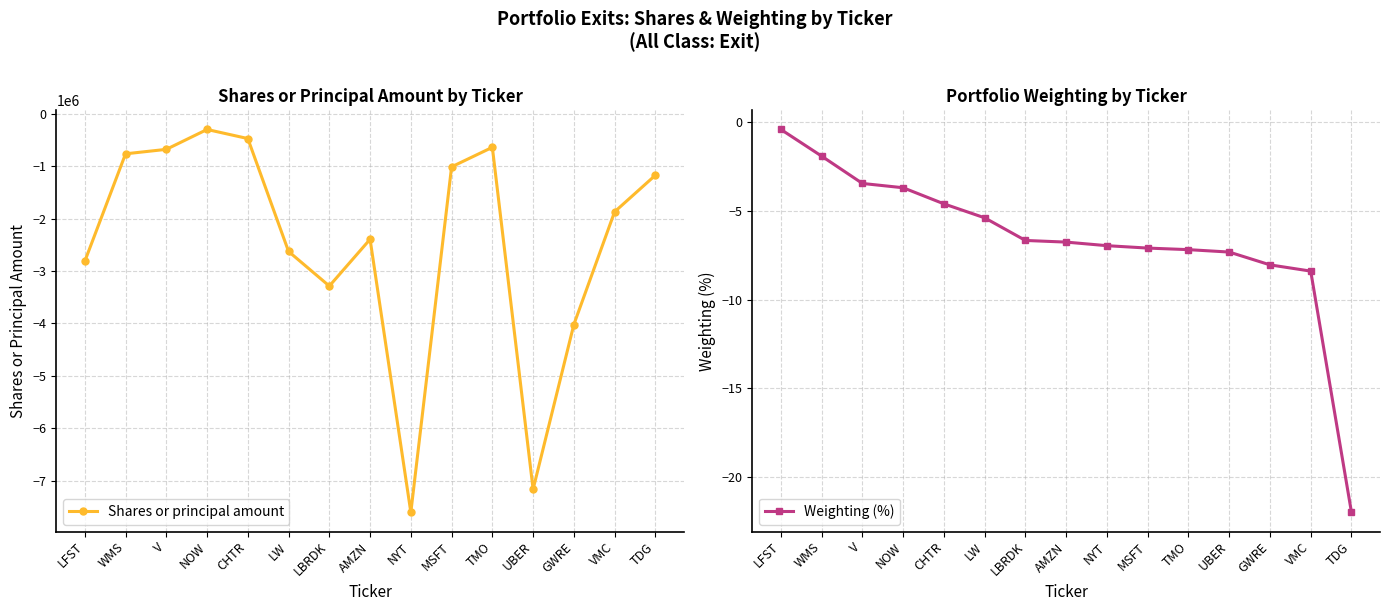

What is the greatest value displayed?

-0.4